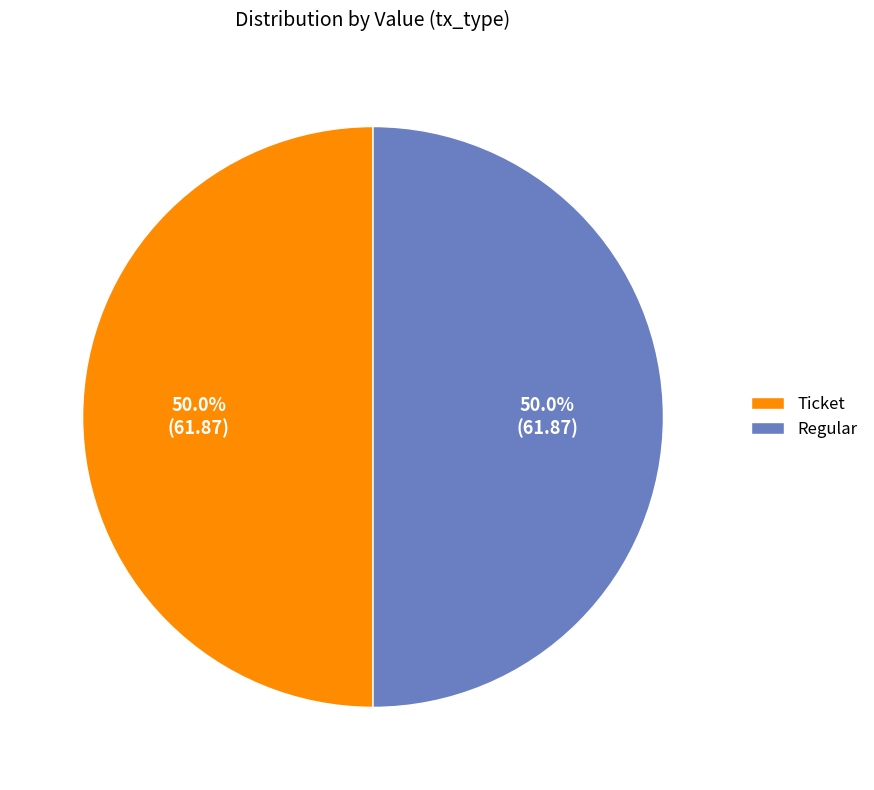

Approximately how many times larger is the value at Regular compared to Ticket?

1.0